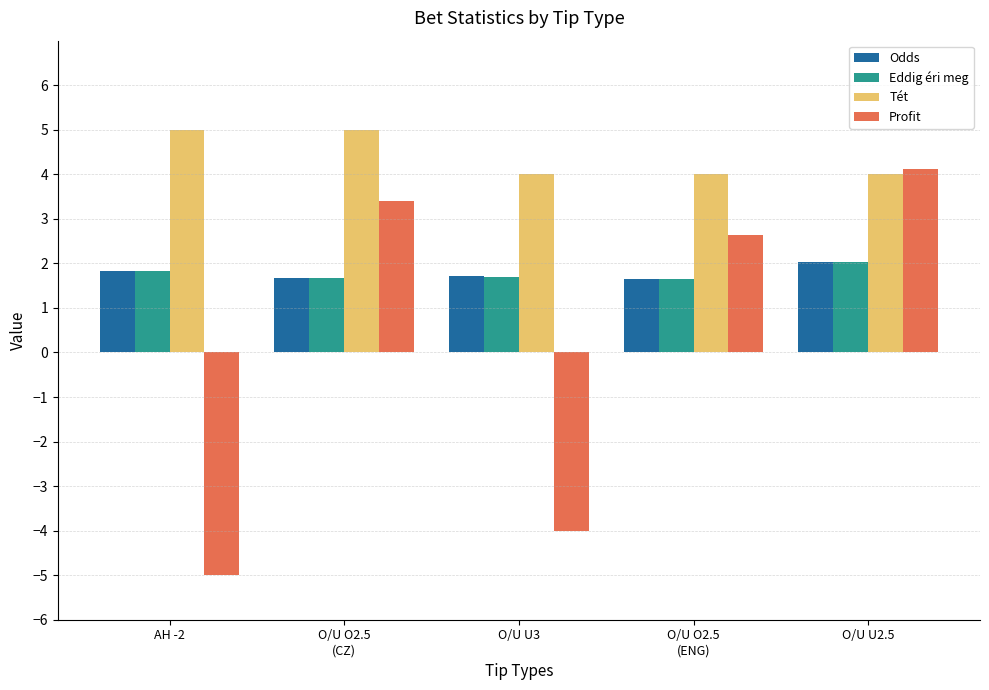

At how many categories does at least one series exceed 0?

5